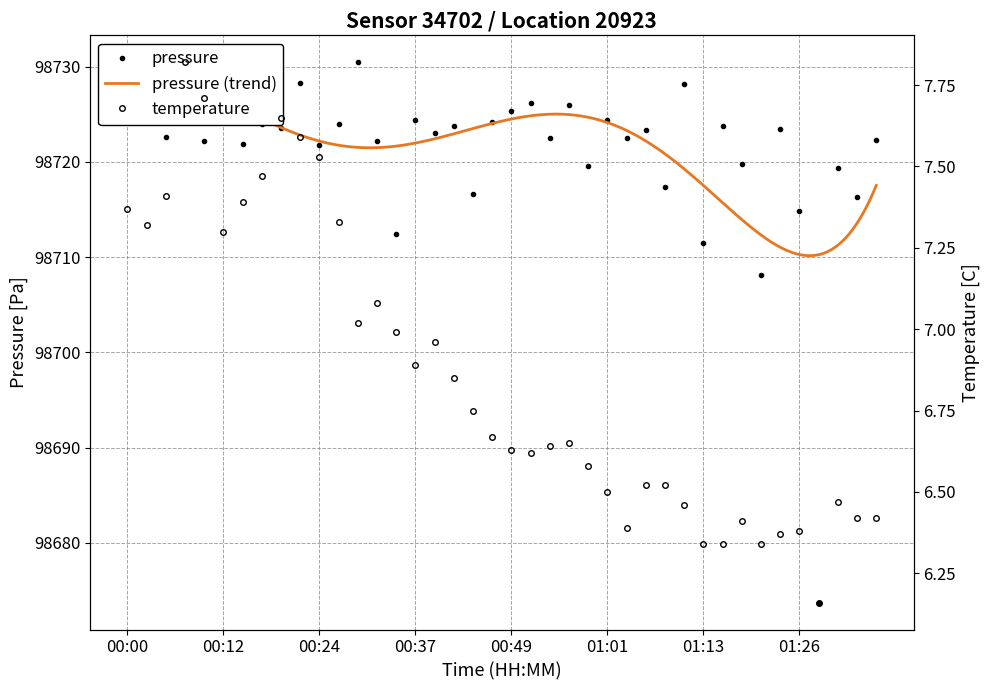

How many categories are shown in the chart?

40